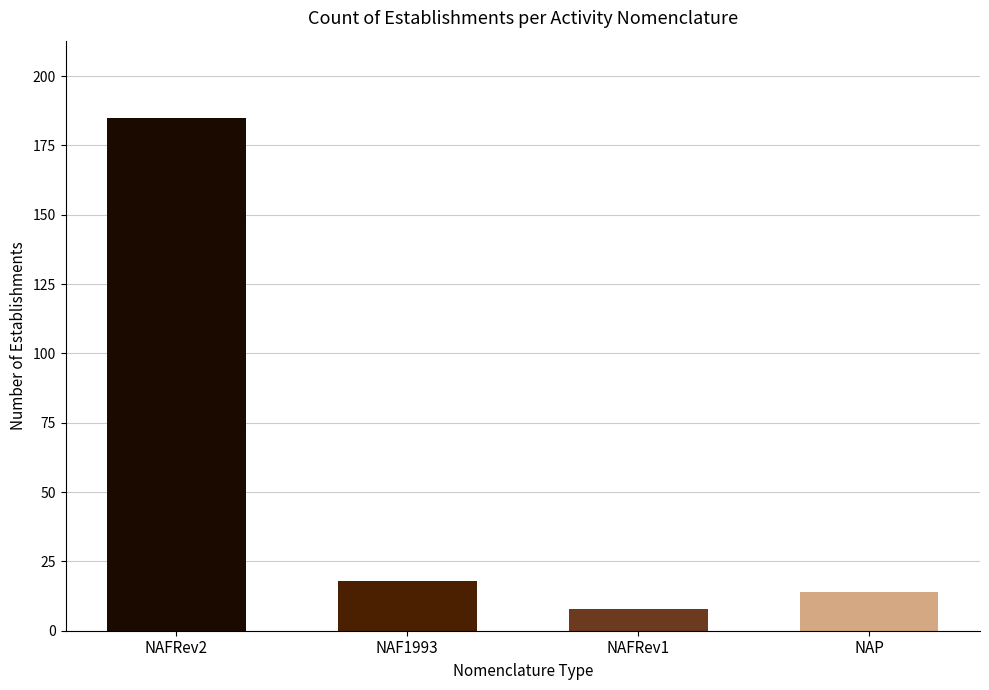

What position from the right is NAF1993?

3